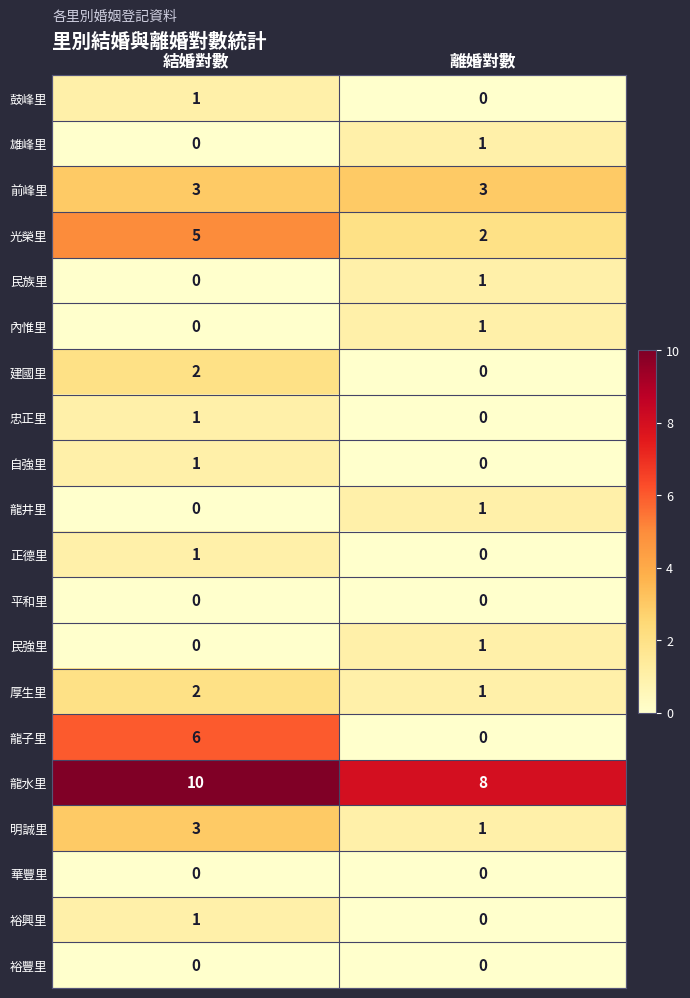

The value of 龍井里 at 結婚對數 is 0. True or false?

True